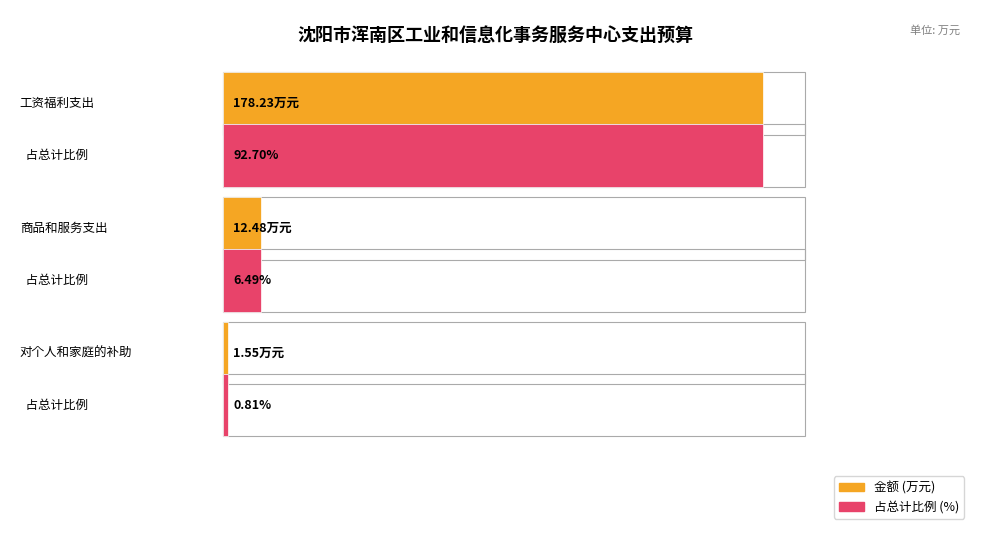

What is the average value?

64.1